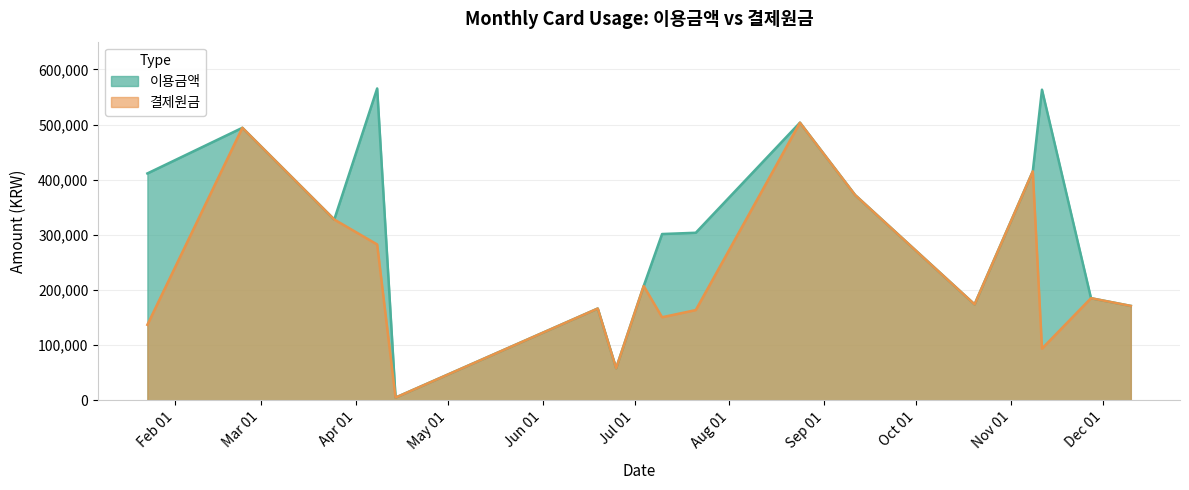

Is it true that 이용금액 equals 807056 at 2023-11-11?

False